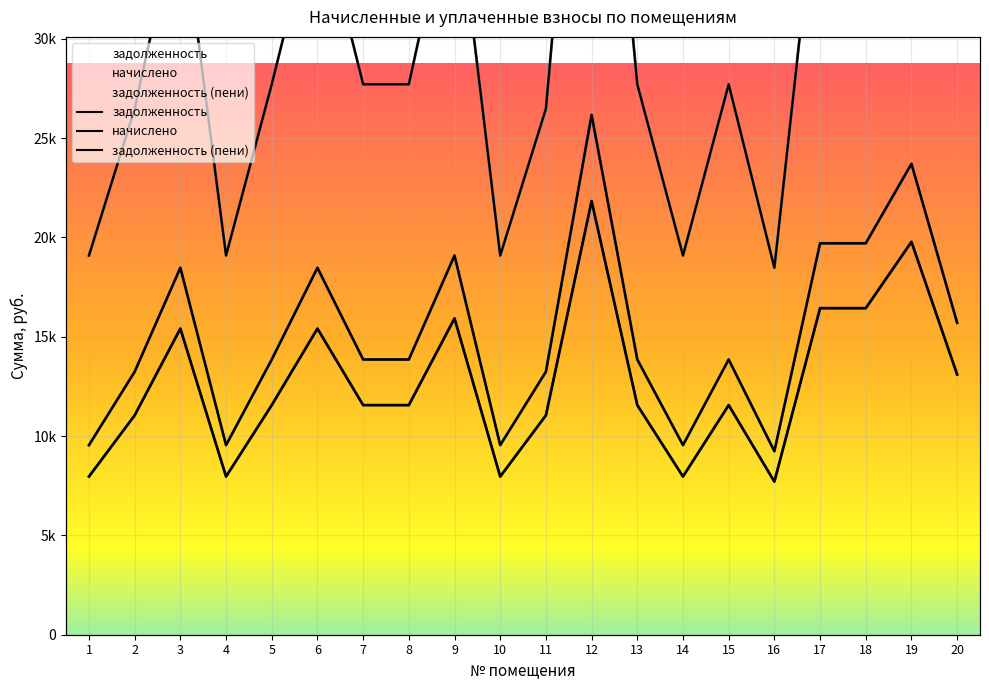

Where is the first local minimum for задолженность?

4